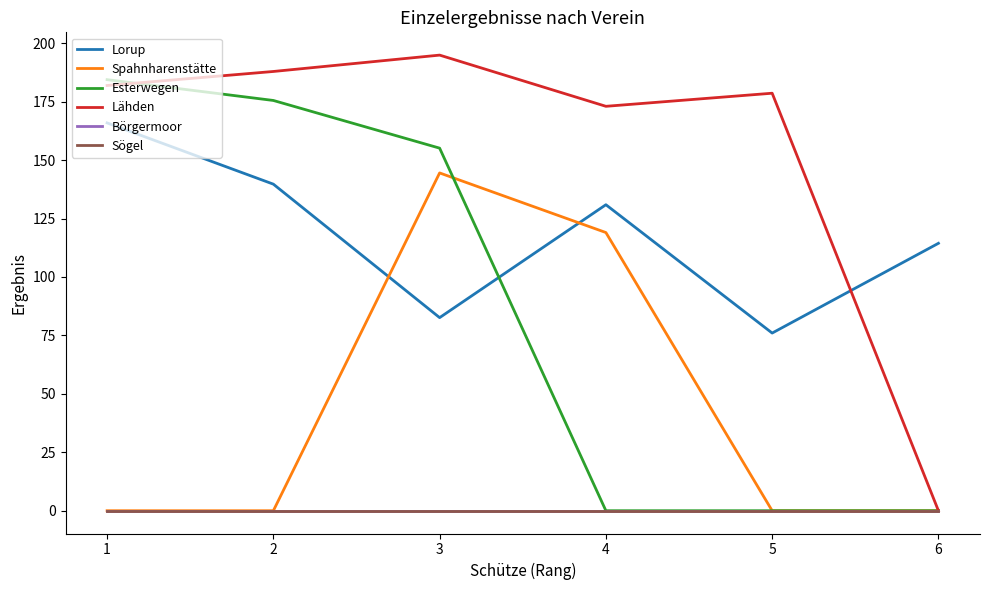

Does the chart have visible grid lines?

No